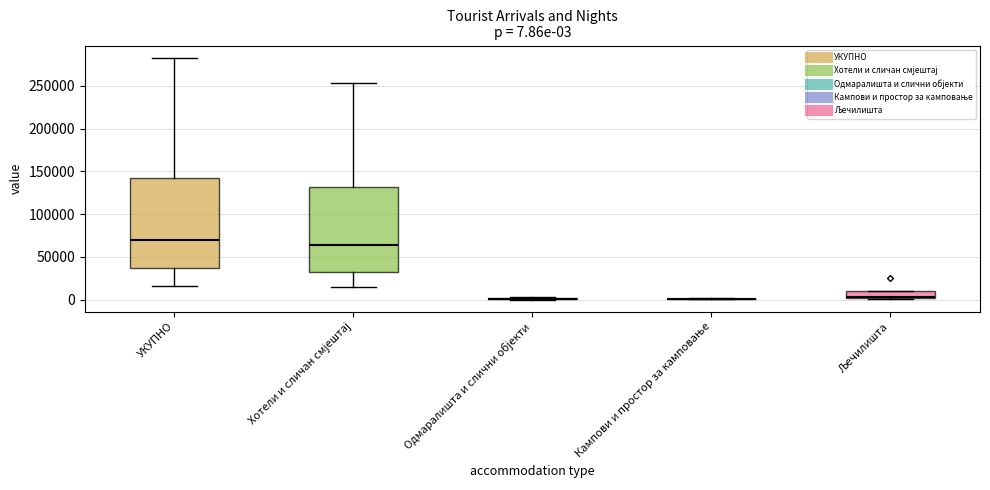

Which box is the tallest, from its lower edge to its upper edge?

УКУПНО